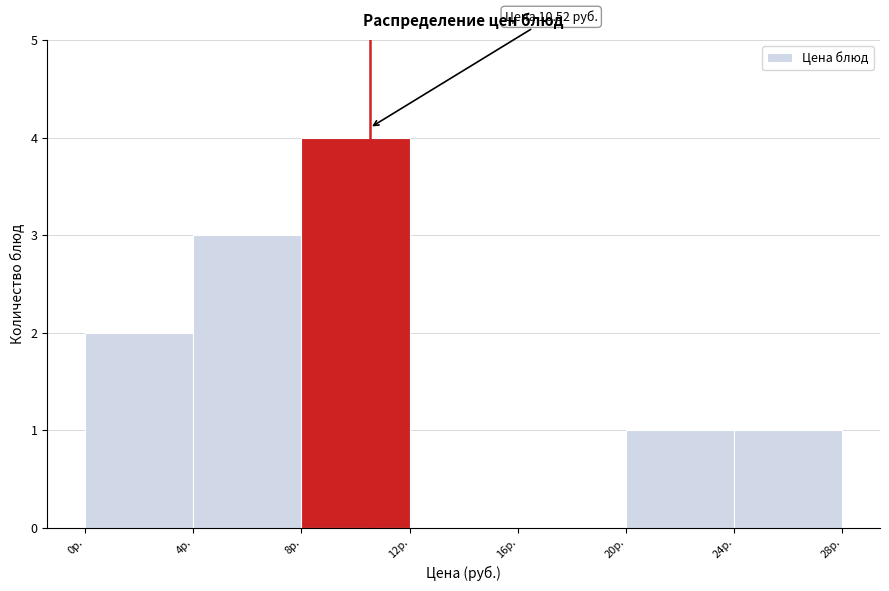

Which range on the x-axis has the tallest bar?

8 to 12